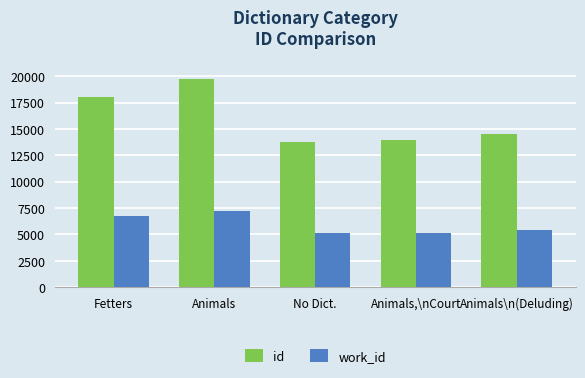

What is the average value of the work_id series?

5940